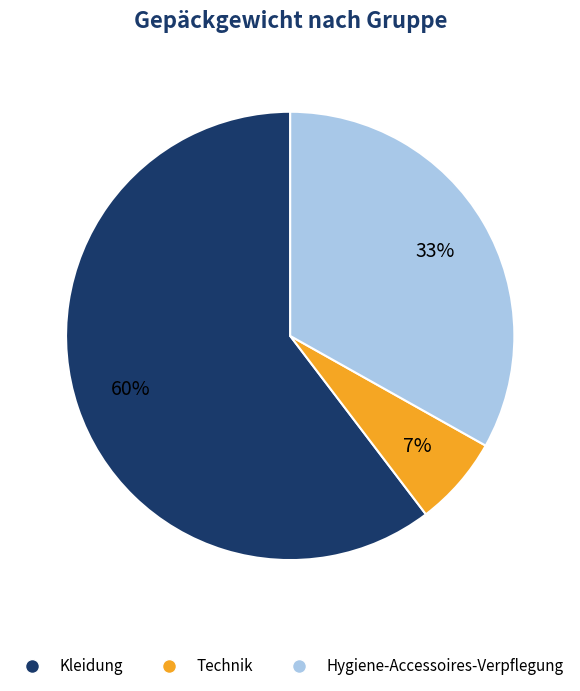

True or false: Technik accounts for 7% of the total.

True